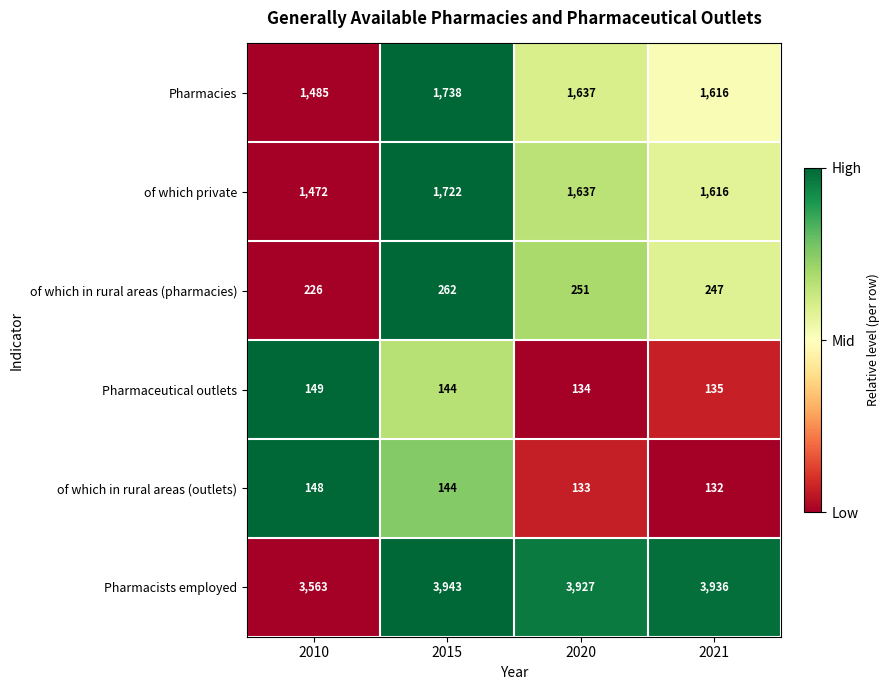

At which category does the chart reach its minimum across all series?

2021